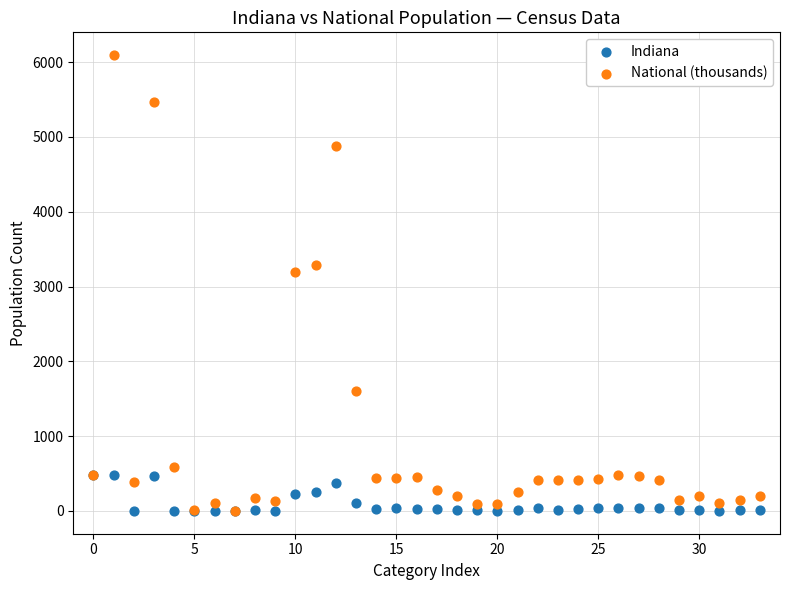

Which series has the widest spread of Y values?

National (thousands)